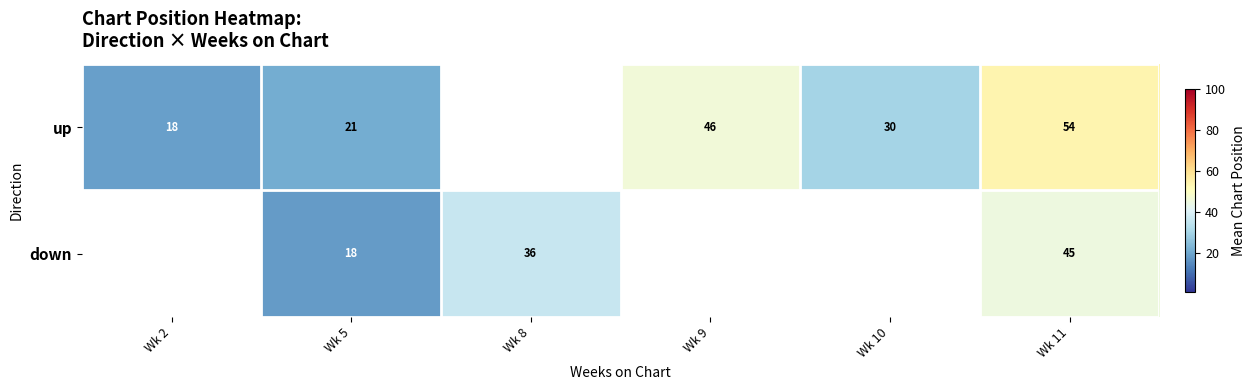

Which series changed the most between Wk 2 and Wk 9?

row_0